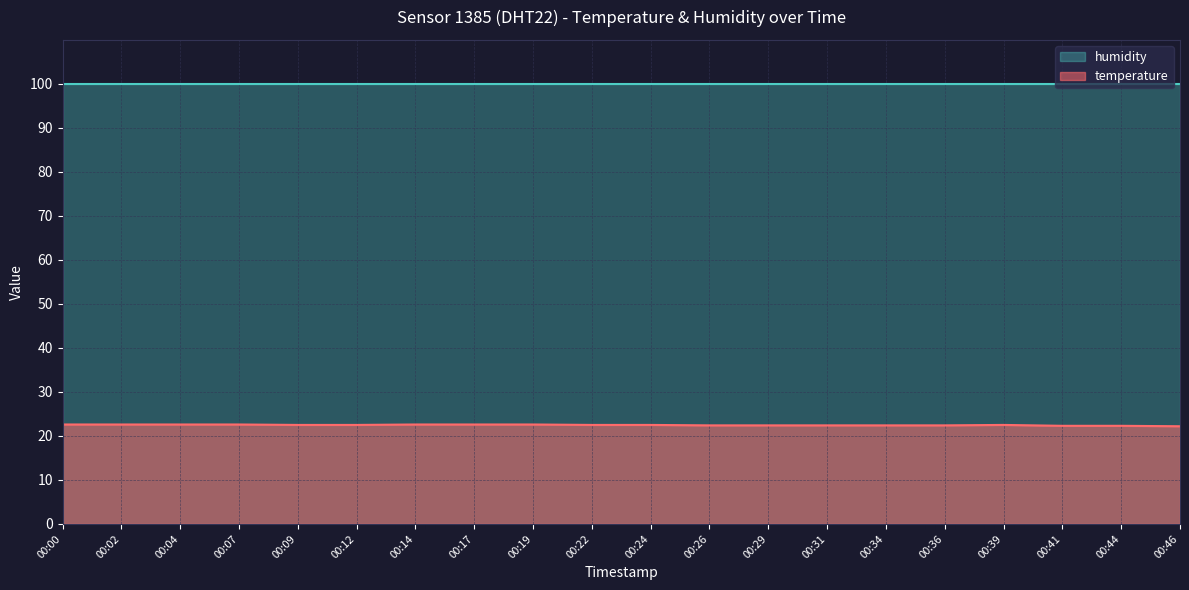

How many values are between 22 and 23?

20